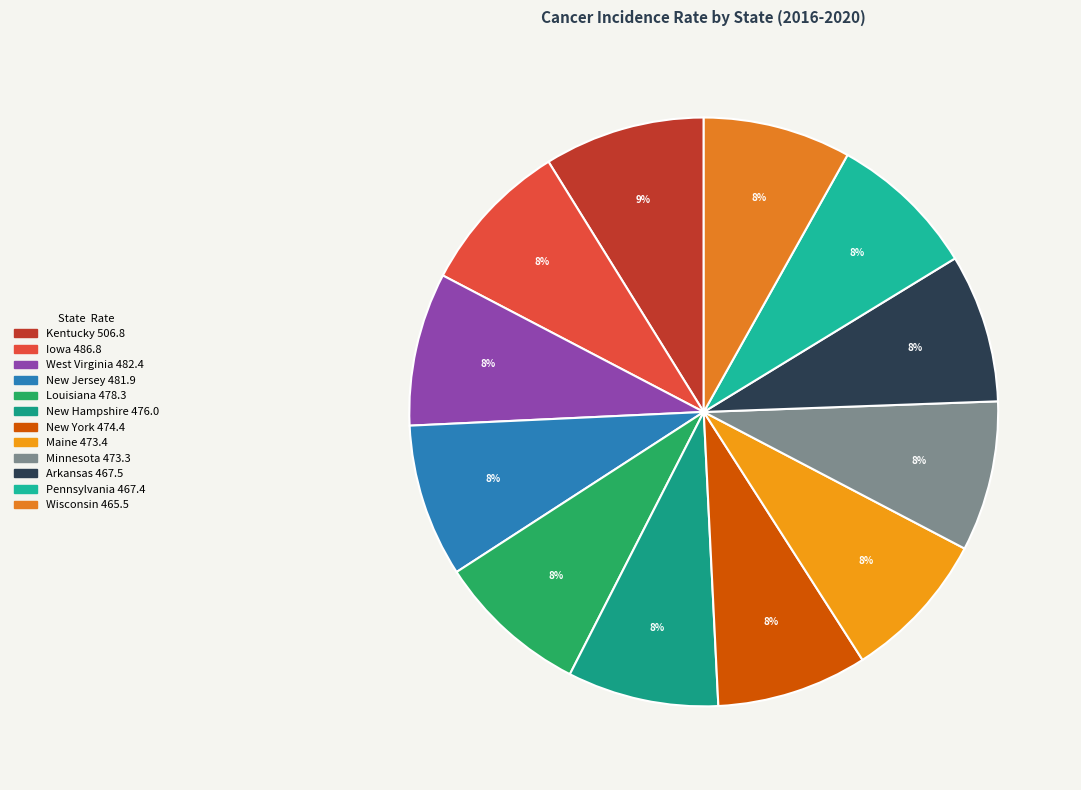

The Louisiana slice represents 8% of the pie. True or false?

True